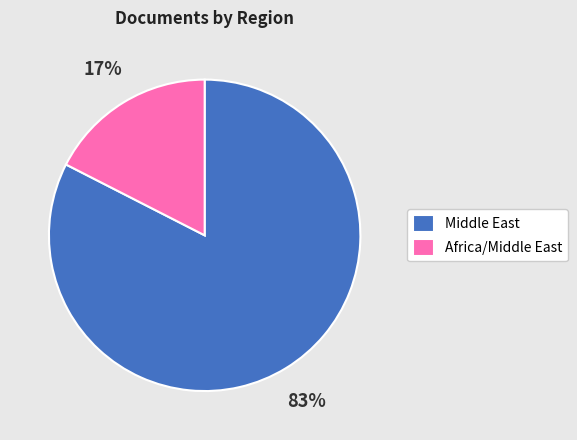

Do Middle East and Africa/Middle East together represent more than half of the pie?

Yes